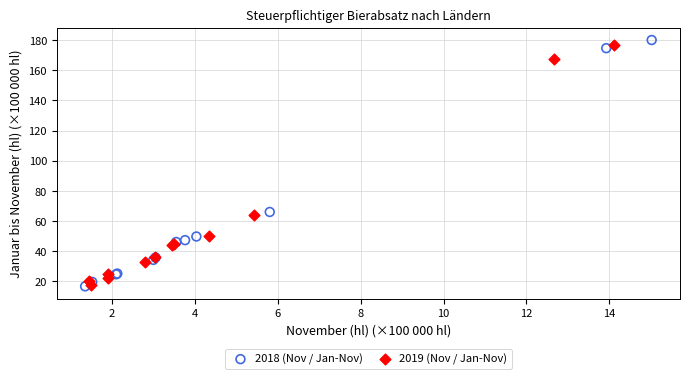

Which series has the widest spread of Y values?

2018 (Nov / Jan-Nov)